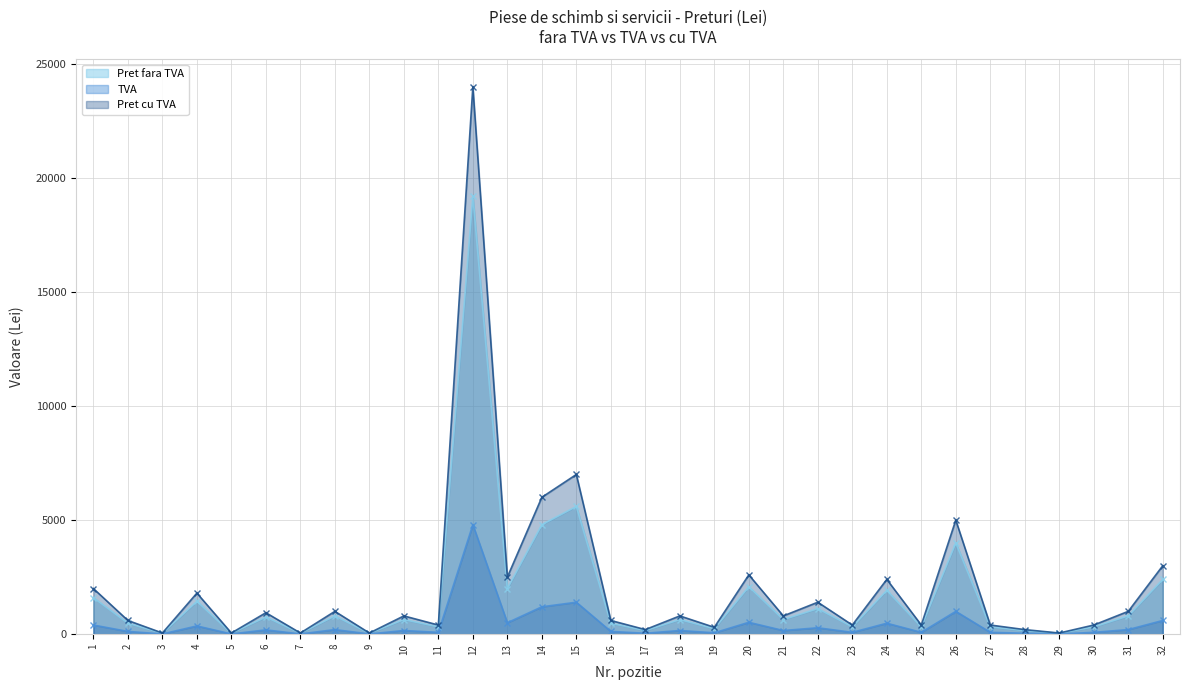

How many data points in TVA are above 160?

14